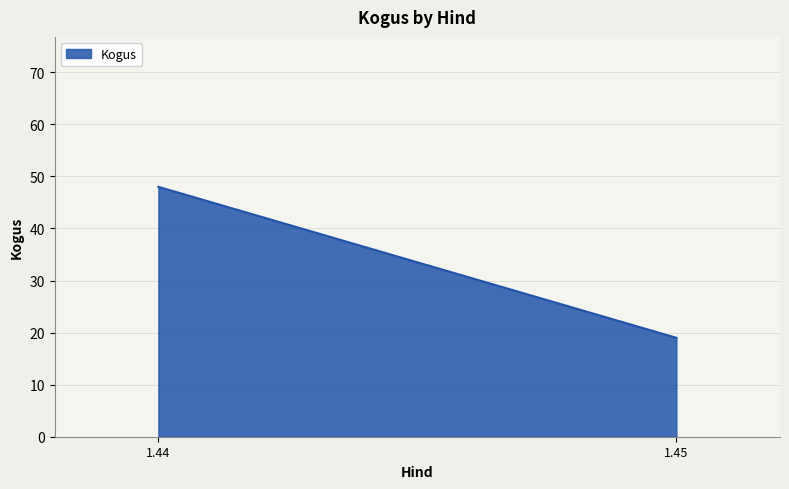

List the labels in order of value, smallest first.

1.45, 1.44